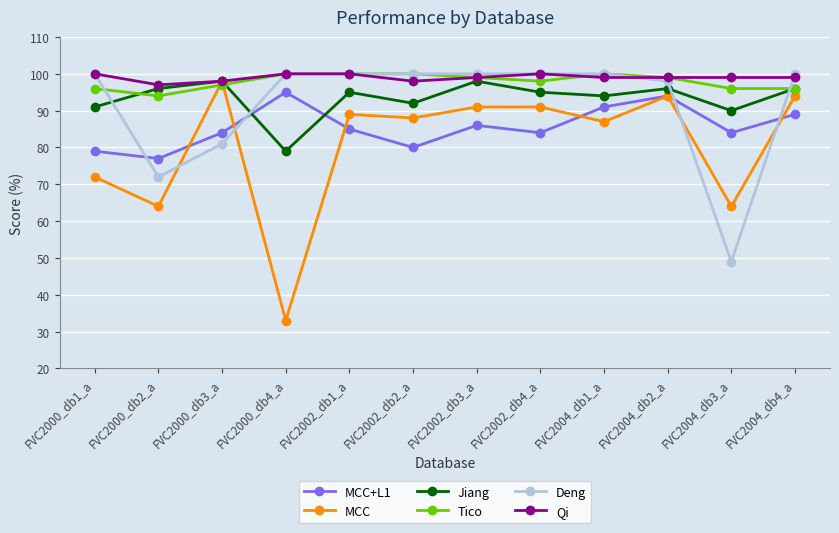

How many categories are shown in the chart?

12